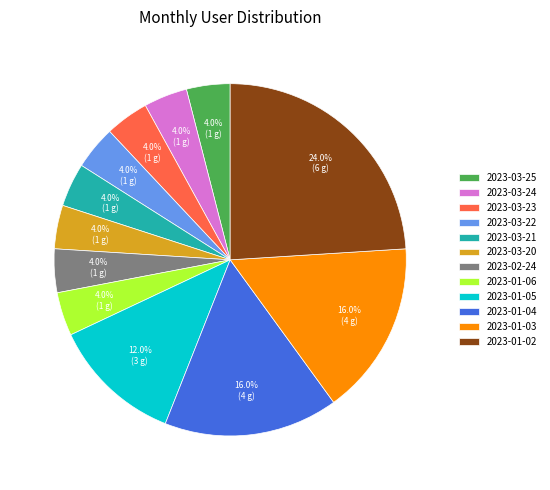

Which category has the biggest portion of the pie?

2023-01-02